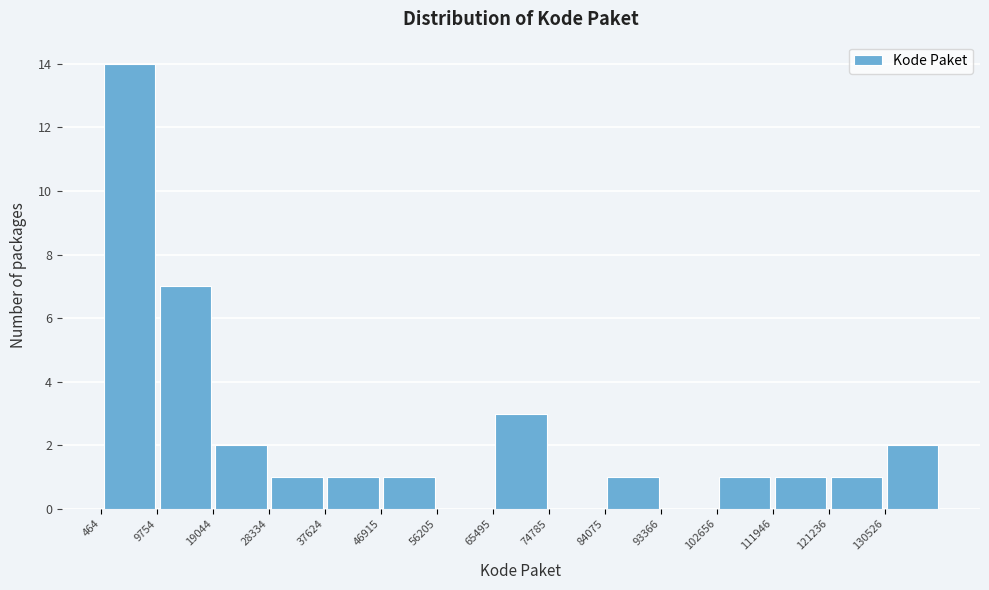

What is the height of the bar covering 121000 to 131000 on the x-axis? Neither the bar edges nor the heights are printed on the chart, so give them approximately, as read against the axes.

1